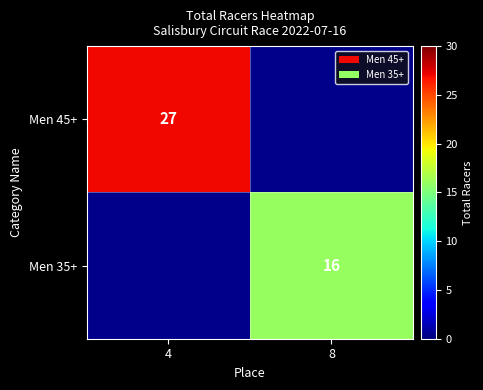

Is the value of Men 35+ at 8 greater than the value of Men 45+ at 4?

No